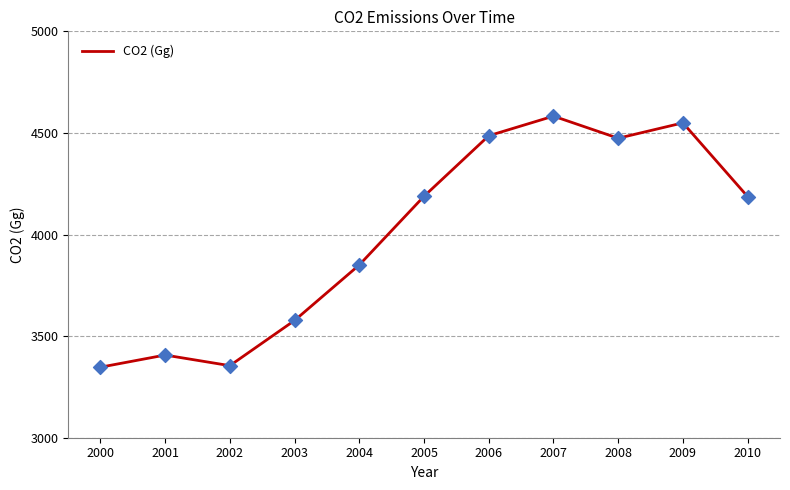

What is the ratio of the value at 2010 to the value at 2004?

1.1